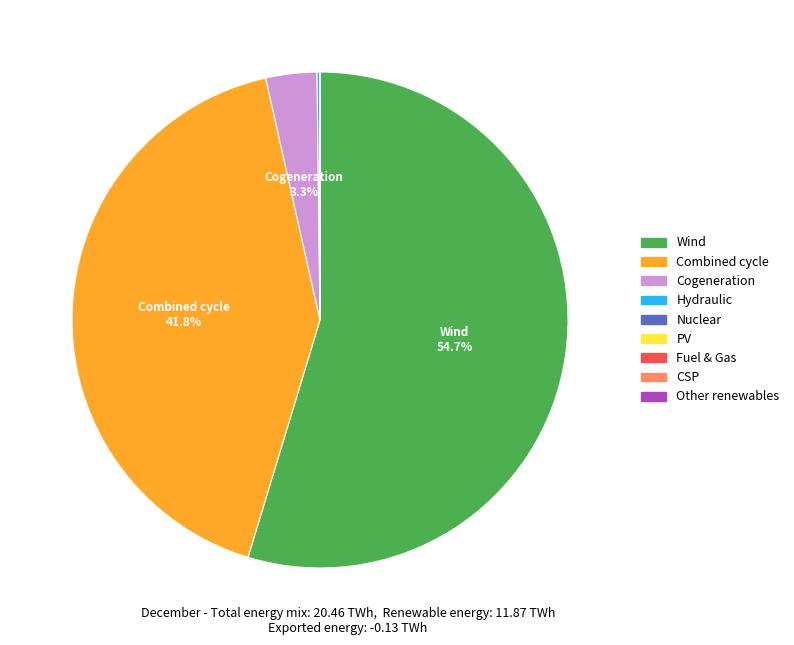

Is there a majority slice in this chart?

Yes